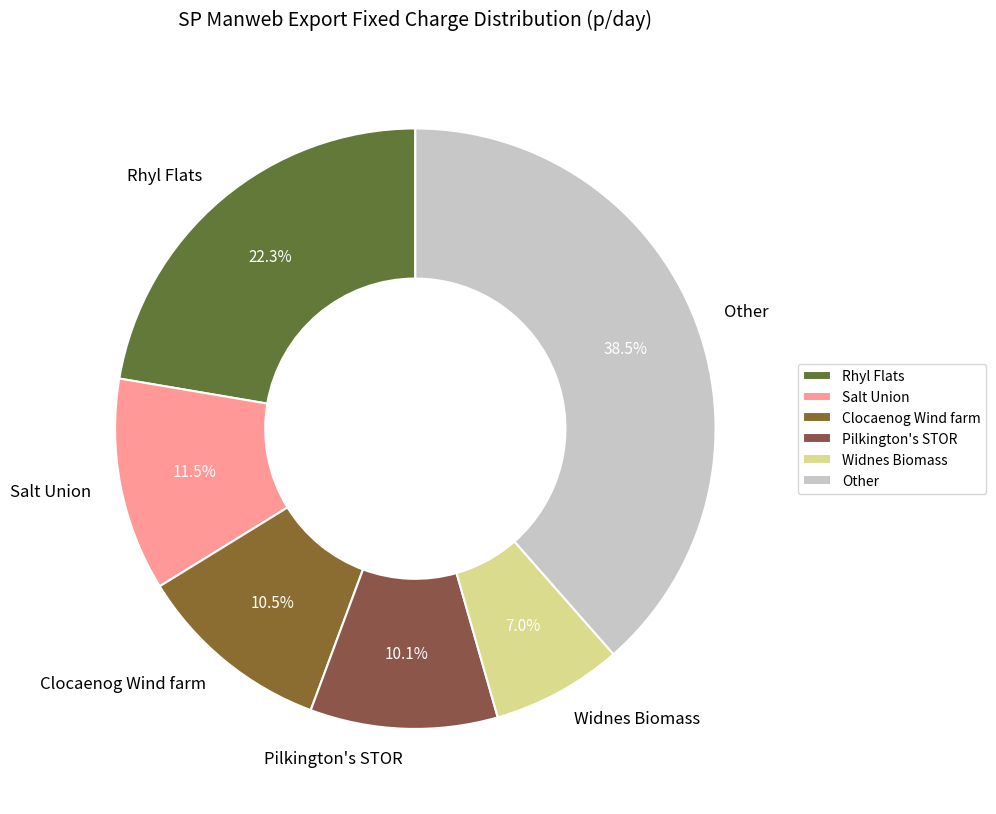

Which category has the smallest portion of the pie?

Widnes Biomass